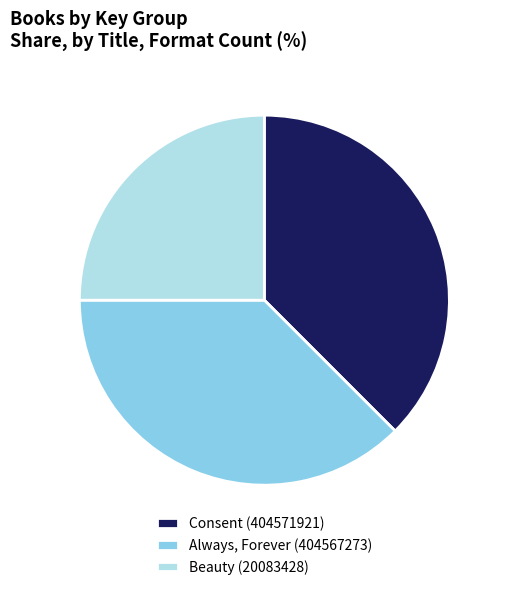

Which slice is the smallest?

Beauty (20083428)